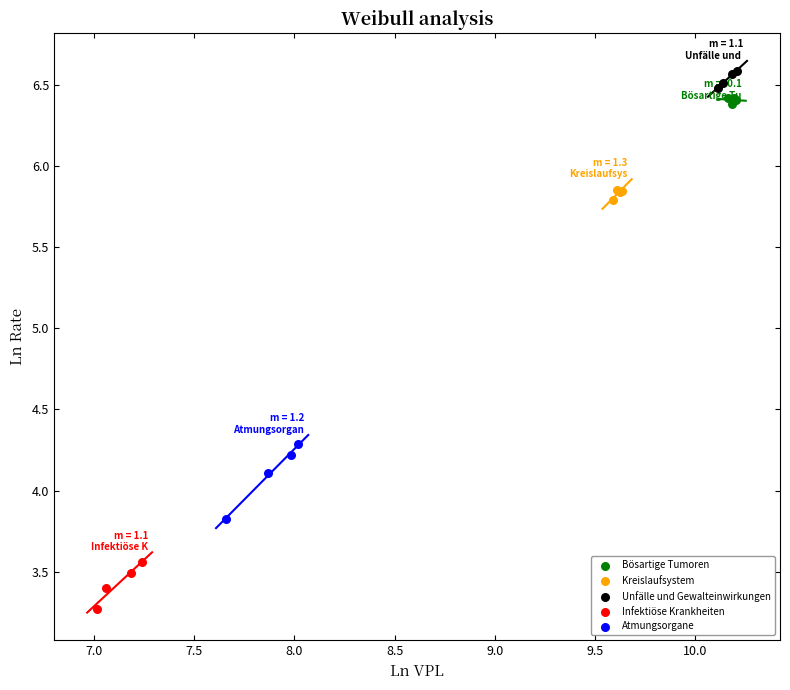

Which series contains the highest Y value?

Unfälle und Gewalteinwirkungen